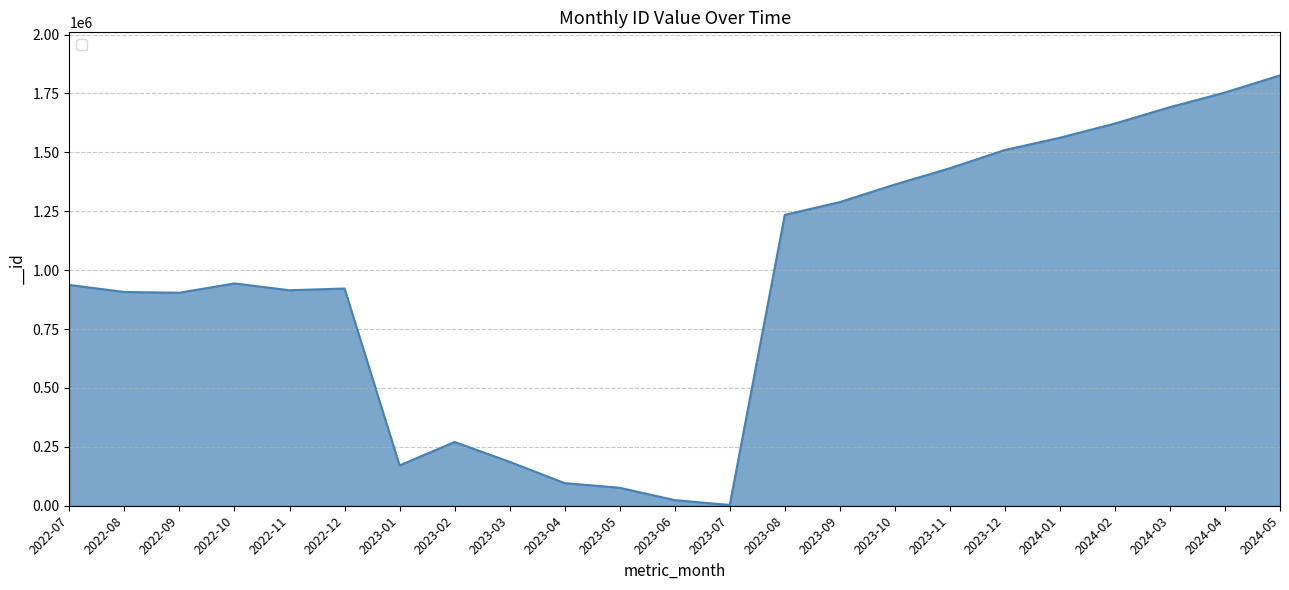

At which category does the chart reach its minimum across all series?

2023-07